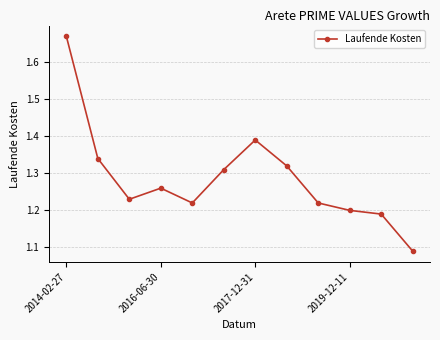

Count the values in the range 1 to 2.

12